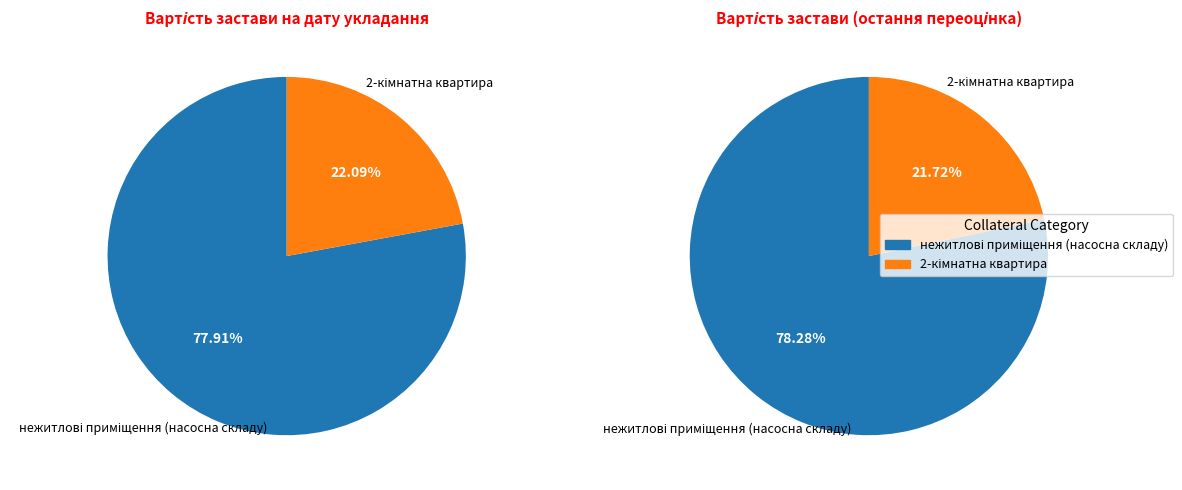

At нежитлові приміщення (насосна складу), list the series in order from smallest to largest.

Вартість застави на дату укладання, Вартість застави відповідно до останньої переоцінки